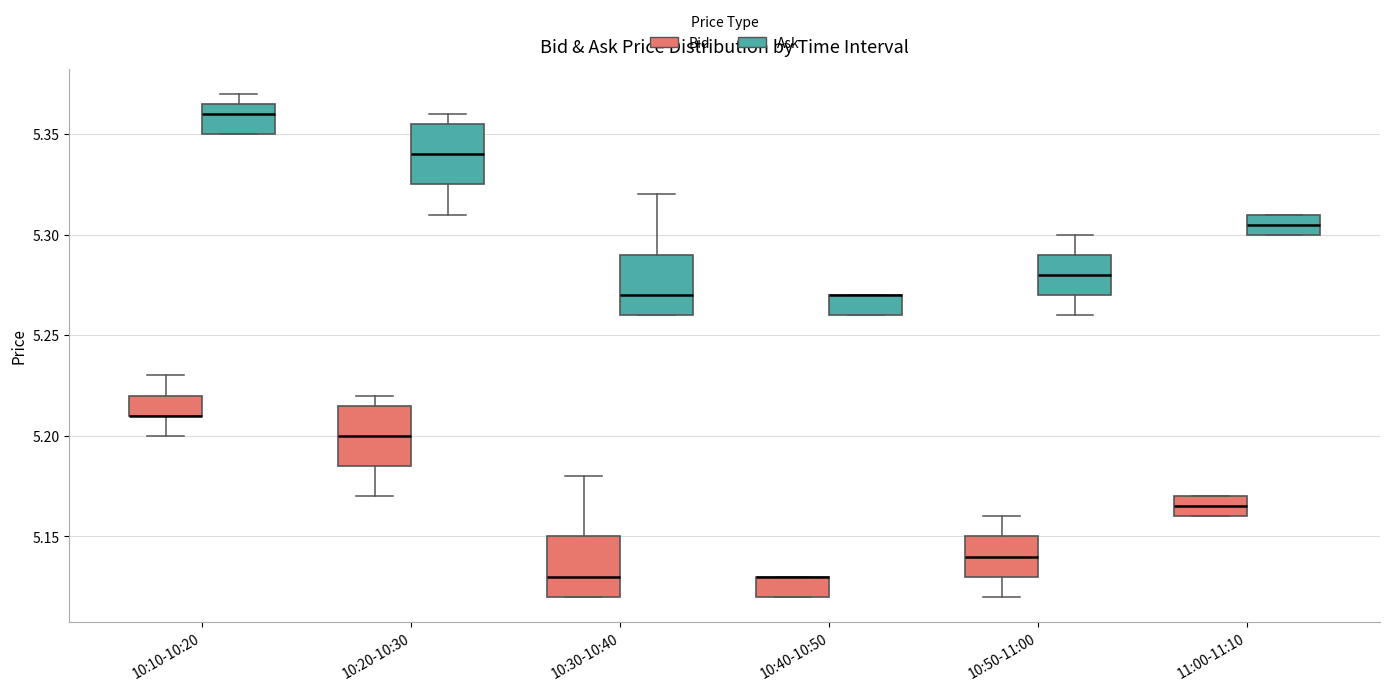

Reading left to right, transcribe this box plot: for each box, give where its median line is, the range the box spans, and where its two whiskers end, as read against the y-axis. The values are not printed on the chart, so give them approximately, as read against the axis.

10:10-10:20 (Bid): median 5.210 (drawn on the box's lower edge), box 5.210 to 5.220, whiskers 5.200 to 5.230
10:10-10:20 (Ask): median 5.360, box 5.350 to 5.365, whiskers 5.350 to 5.370
10:20-10:30 (Bid): median 5.200, box 5.185 to 5.215, whiskers 5.170 to 5.220
10:20-10:30 (Ask): median 5.340, box 5.325 to 5.355, whiskers 5.310 to 5.360
10:30-10:40 (Bid): median 5.130, box 5.120 to 5.150, whiskers 5.120 to 5.180
10:30-10:40 (Ask): median 5.270, box 5.260 to 5.290, whiskers 5.260 to 5.320
10:40-10:50 (Bid): median 5.130 (drawn on the box's upper edge), box 5.120 to 5.130, whiskers 5.120 to 5.130
10:40-10:50 (Ask): median 5.270 (drawn on the box's upper edge), box 5.260 to 5.270, whiskers 5.260 to 5.270
10:50-11:00 (Bid): median 5.140, box 5.130 to 5.150, whiskers 5.120 to 5.160
10:50-11:00 (Ask): median 5.280, box 5.270 to 5.290, whiskers 5.260 to 5.300
11:00-11:10 (Bid): median 5.165, box 5.160 to 5.170, whiskers 5.160 to 5.170
11:00-11:10 (Ask): median 5.305, box 5.300 to 5.310, whiskers 5.300 to 5.310